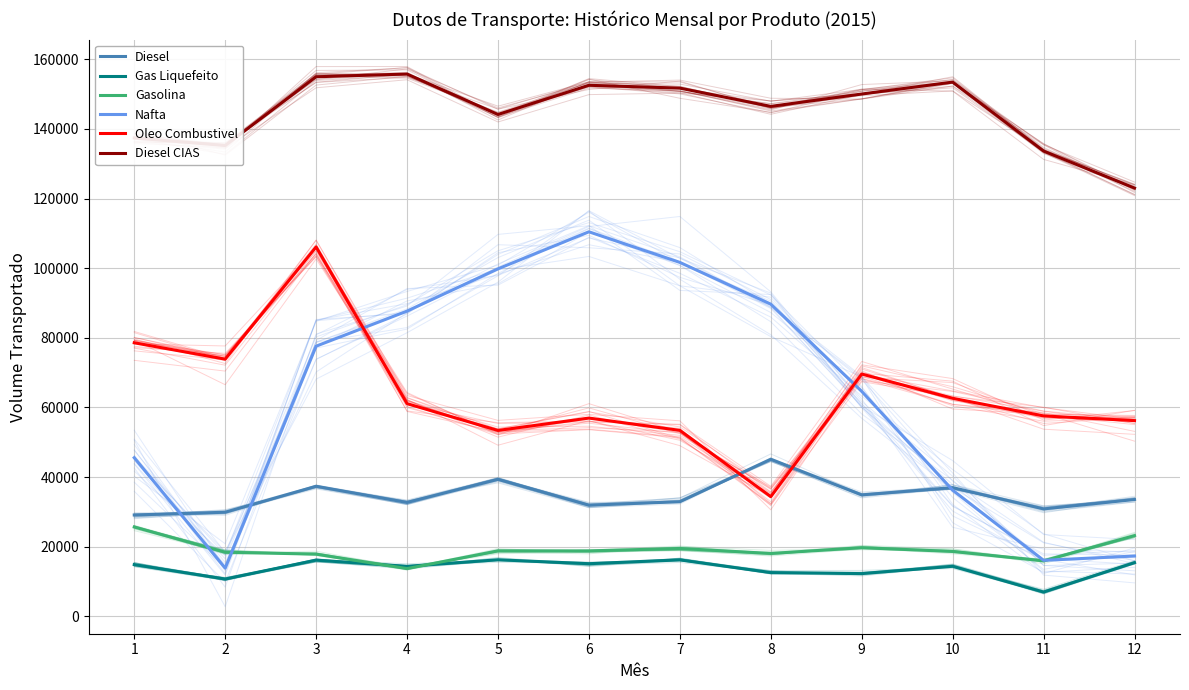

Reading left to right, what are all the values shown in this chart?

Diesel: 29121	29909	37362	32711	39355	31930	32932	45130	34892	36985	30868	33566
Gas Liquefeito: 14865	10719	16146	14369	16256	15129	16227	12577	12285	14390	6988	15424
Gasolina: 25667	18432	17872	13722	18821	18806	19501	18064	19723	18646	15945	23196
Nafta: 45563	13869	77596	87671	99809	110444	101649	89663	64614	36239	16093	17336
Oleo Combustivel: 78570	73871	106105	61095	53399	56946	53420	34384	69591	62633	57562	56220
Diesel CIAS: 137398	135219	154961	155751	144134	152518	151705	146459	150010	153436	133630	122992